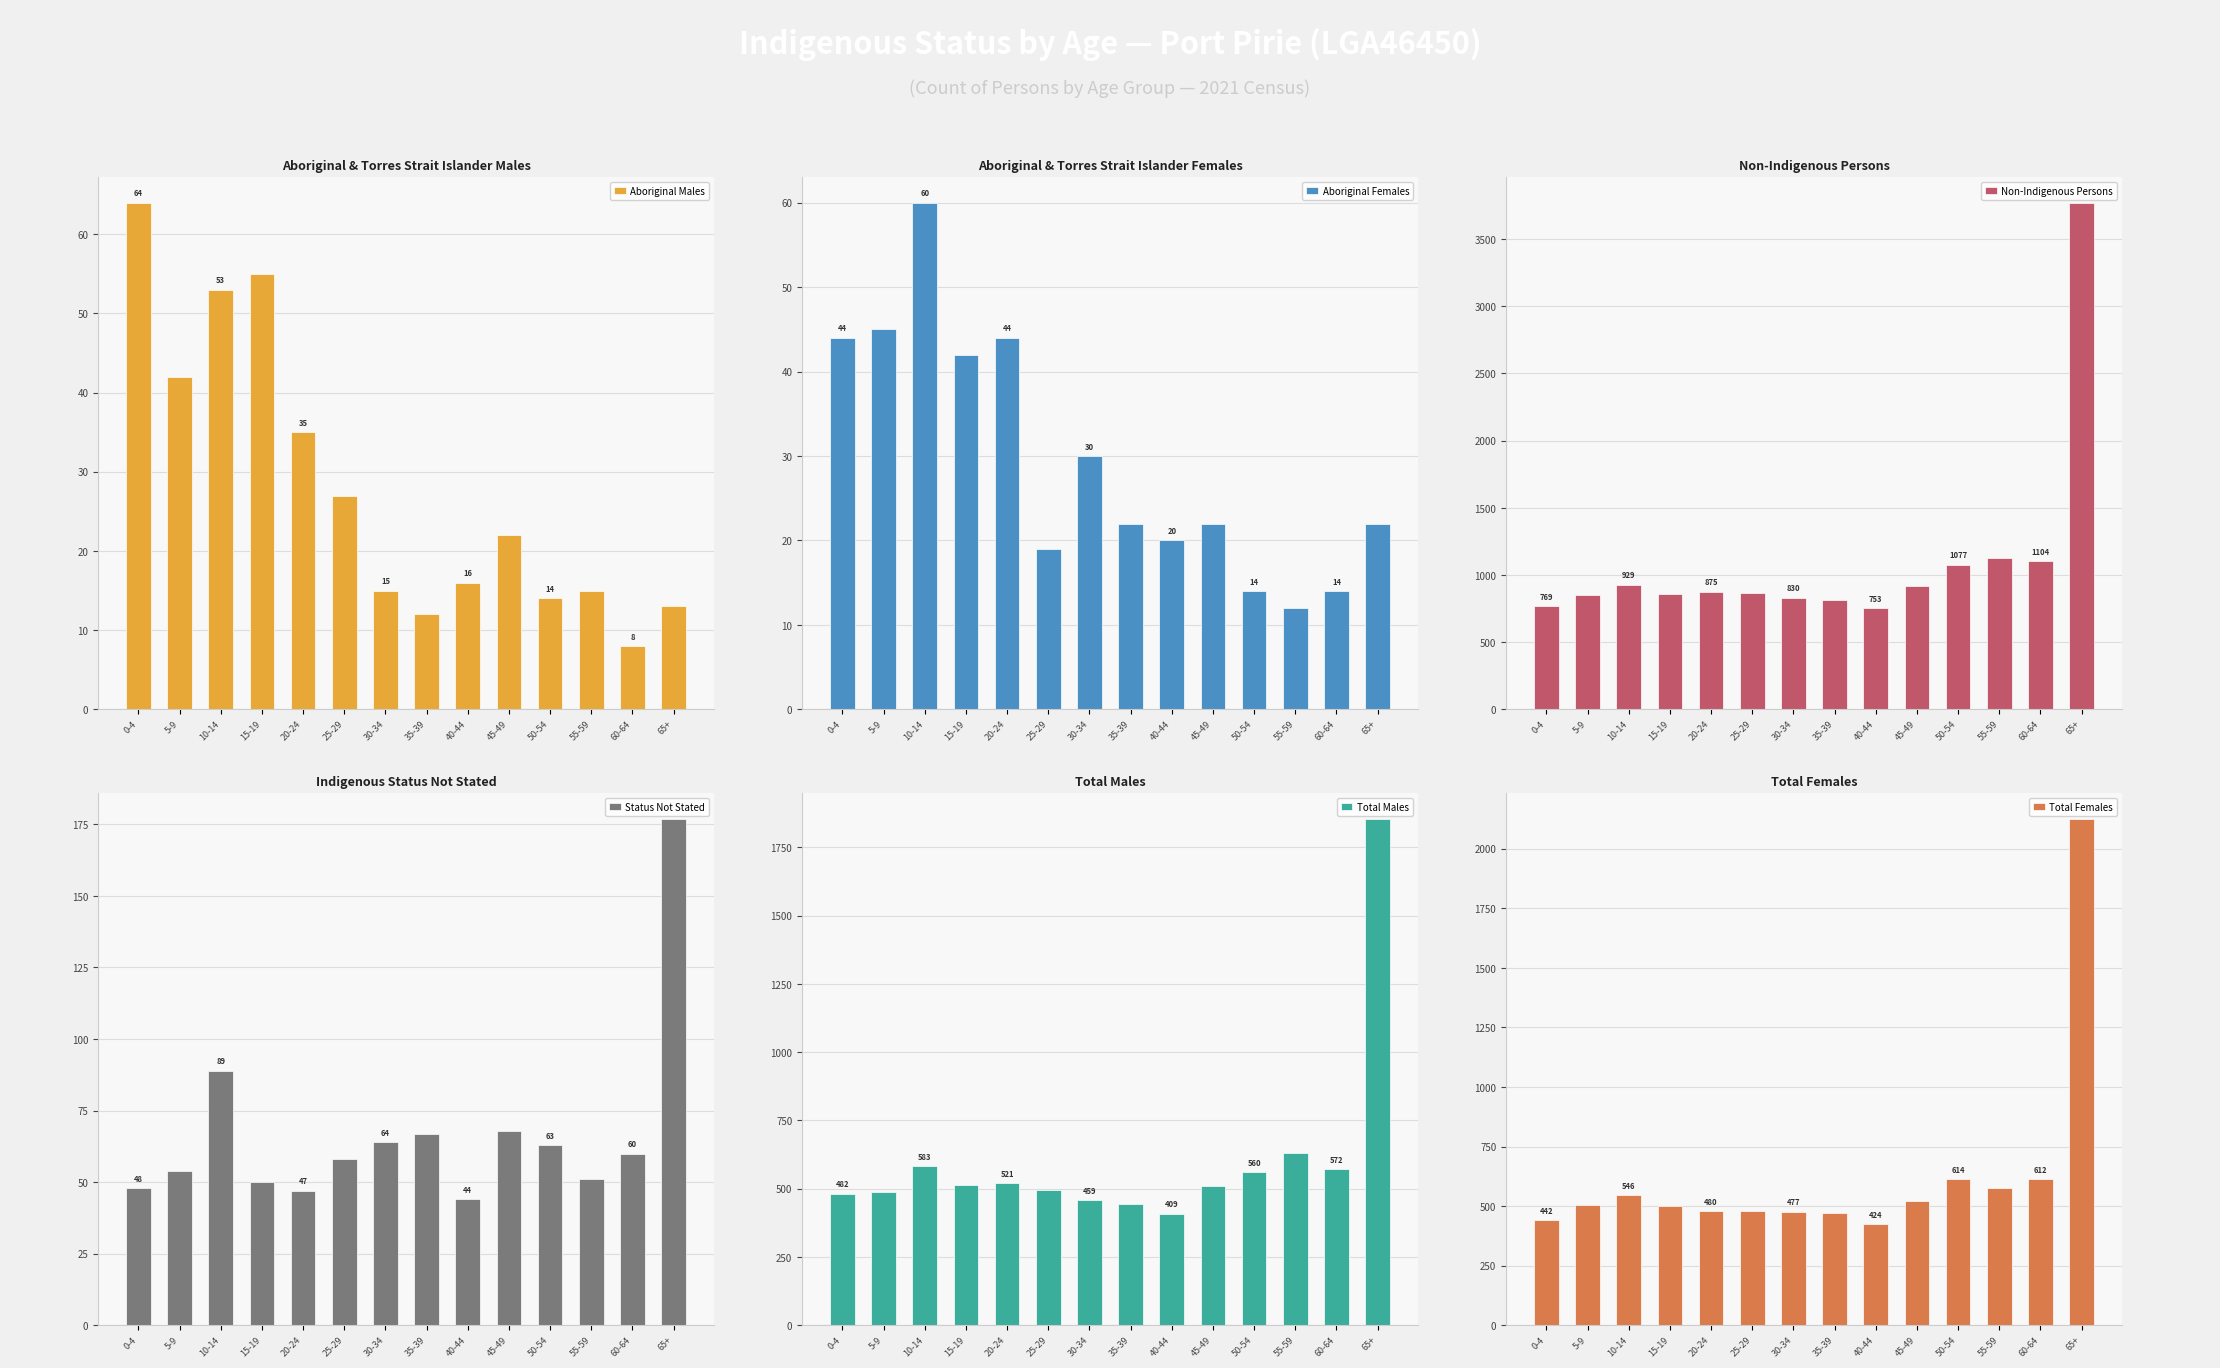

At which label does Non-Indigenous Persons reach its peak?

65+